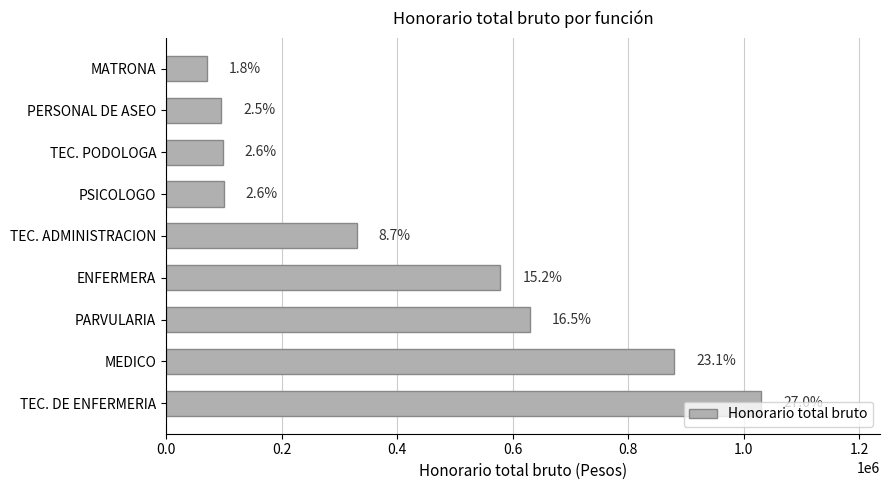

What is the difference between the maximum and minimum values?

960000